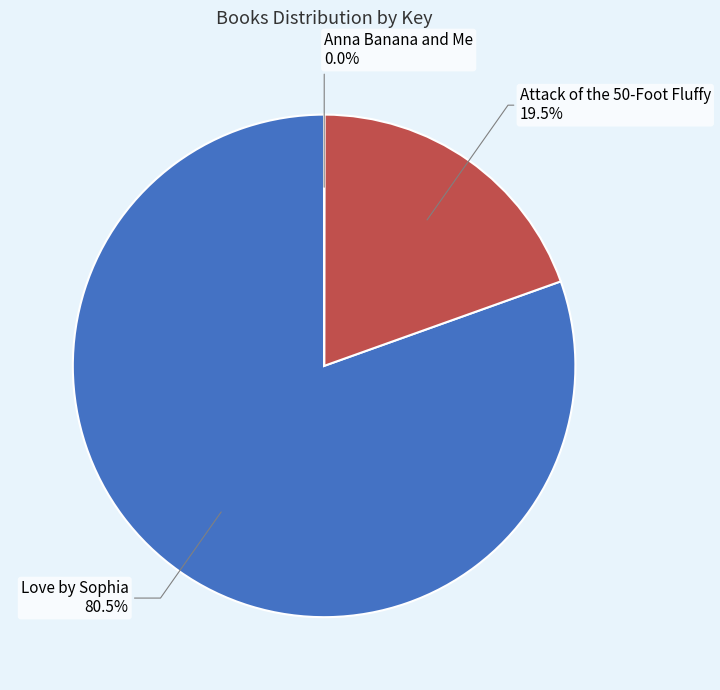

Which has a higher value, Love by Sophia or Attack of the 50-Foot Fluffy?

Love by Sophia